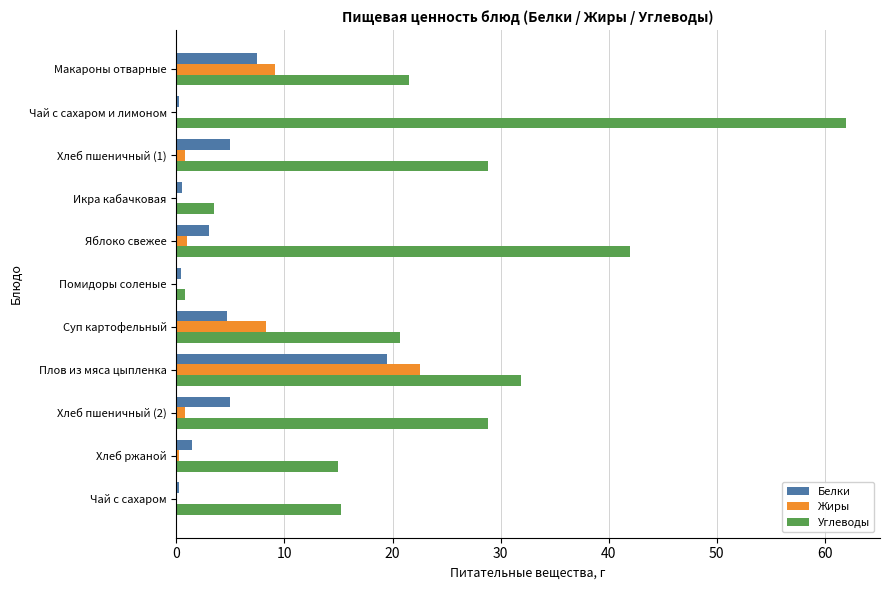

Which series has the largest range (max minus min)?

Углеводы